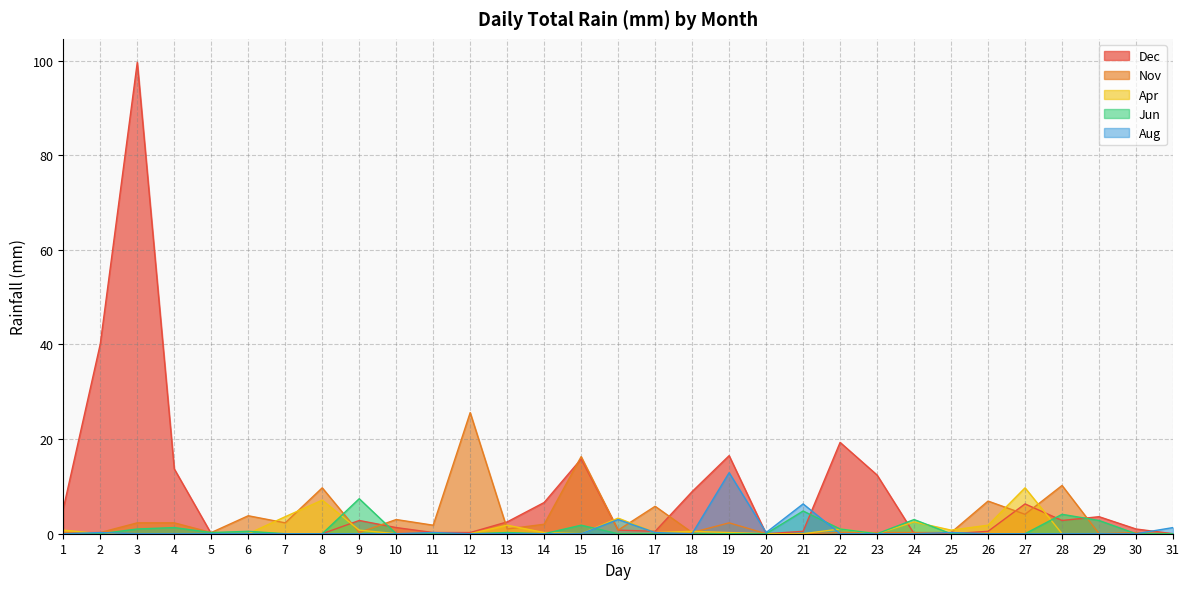

How many values in Jun are above zero?

12